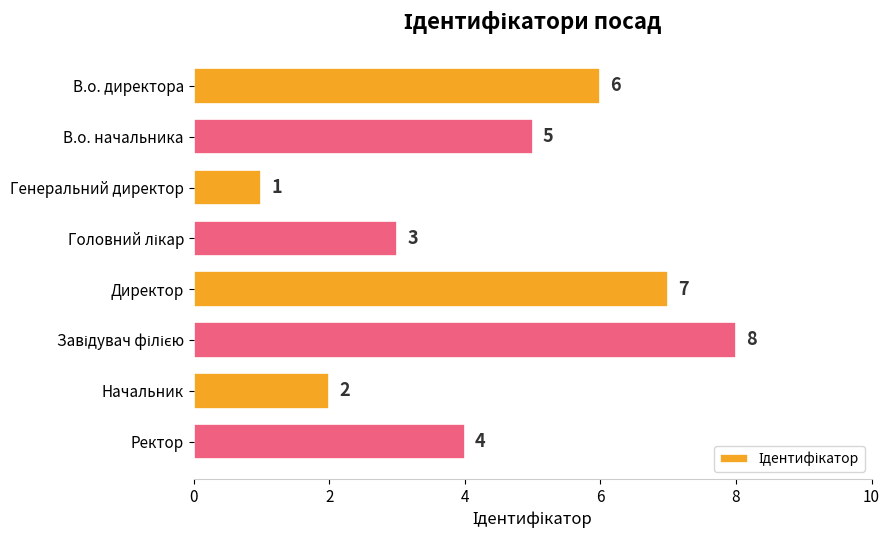

Does the chart contain stacked bars?

No